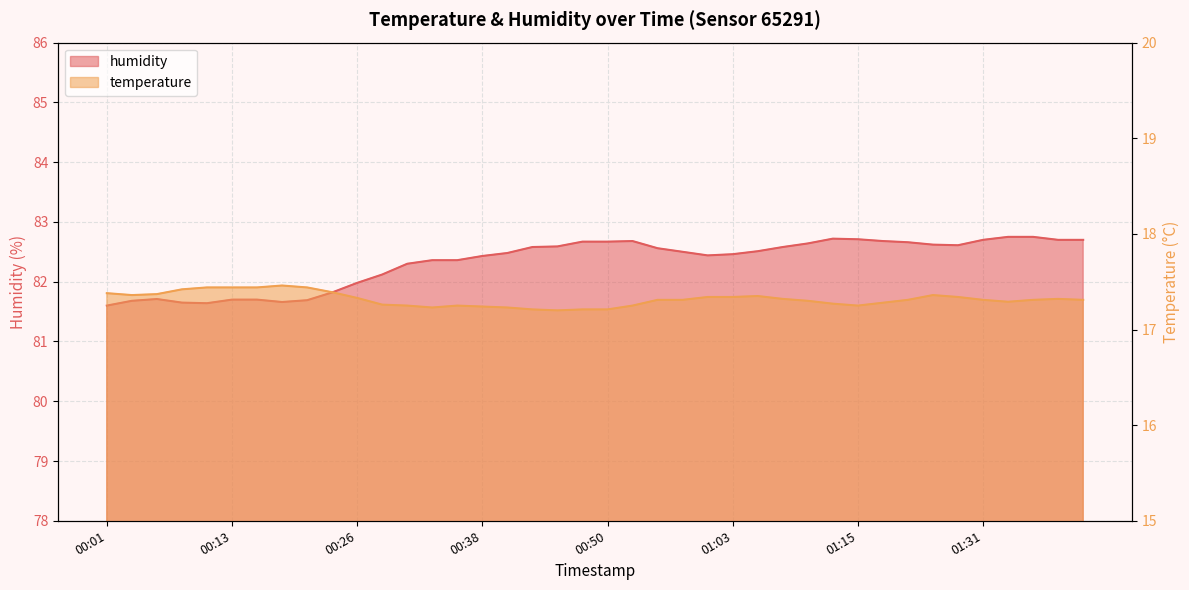

Reading left to right, extract all data points from this chart.

temperature: 17.4	17.4	17.4	17.4	17.4	17.4	17.4	17.5	17.4	17.4	17.3	17.3	17.2	17.2	17.2	17.2	17.2	17.2	17.2	17.2	17.2	17.2	17.3	17.3	17.3	17.3	17.4	17.3	17.3	17.3	17.2	17.3	17.3	17.4	17.3	17.3	17.3	17.3	17.3	17.3
humidity: 81.6	81.7	81.7	81.7	81.6	81.7	81.7	81.7	81.7	81.8	82.0	82.1	82.3	82.4	82.4	82.4	82.5	82.6	82.6	82.7	82.7	82.7	82.6	82.5	82.4	82.5	82.5	82.6	82.6	82.7	82.7	82.7	82.7	82.6	82.6	82.7	82.8	82.8	82.7	82.7